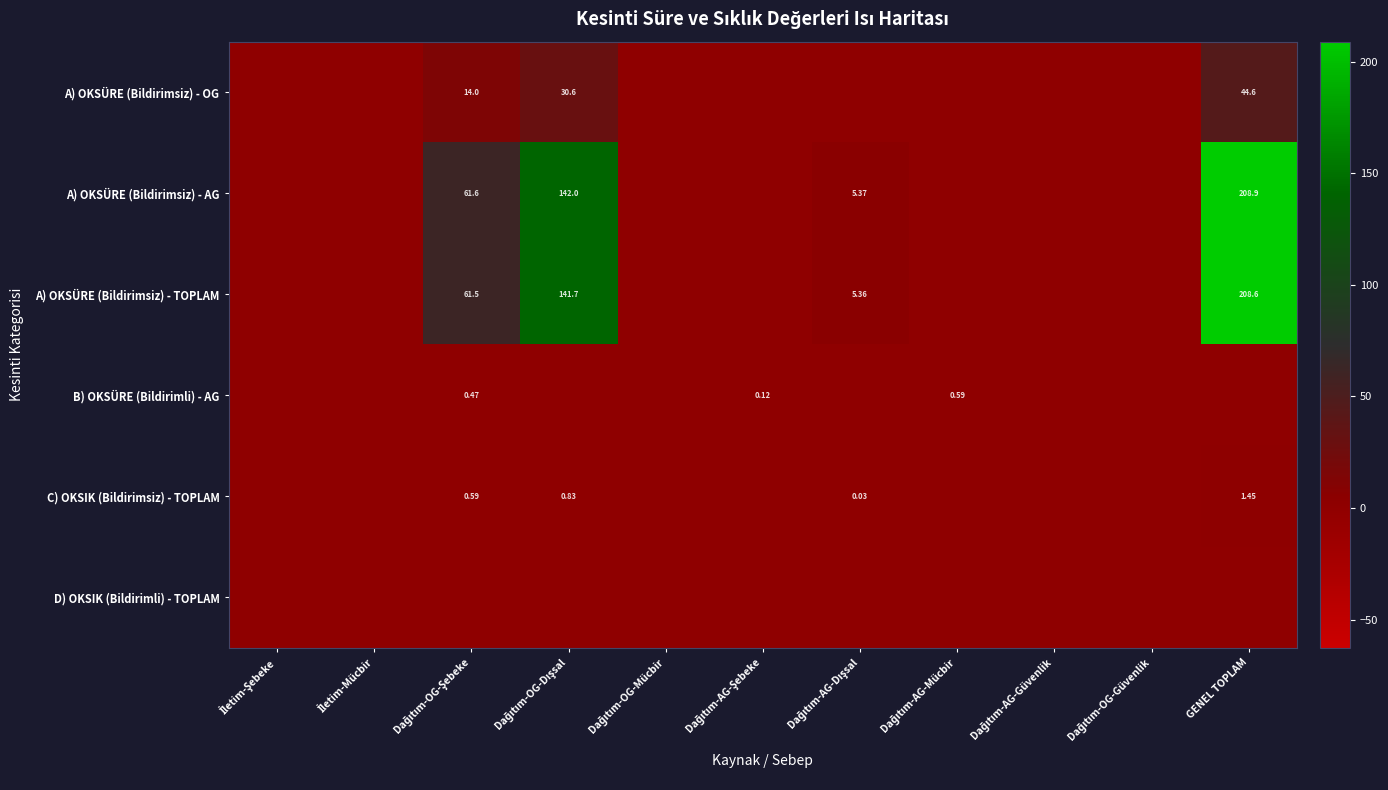

Rank the categories by A) OKSÜRE (Bildirimsiz) - TOPLAM value from highest to lowest.

GENEL TOPLAM, Dağıtım-OG-Dışsal, Dağıtım-OG-Şebeke, Dağıtım-AG-Dışsal, İletim-Şebeke, İletim-Mücbir, Dağıtım-OG-Mücbir, Dağıtım-AG-Şebeke, Dağıtım-AG-Mücbir, Dağıtım-AG-Güvenlik, Dağıtım-OG-Güvenlik